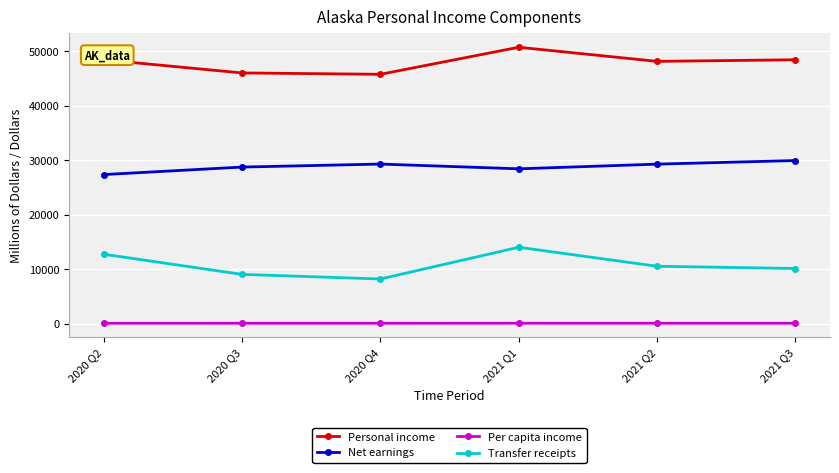

Rank the series by their average value, from highest to lowest.

Personal income, Net earnings, Transfer receipts, Per capita income